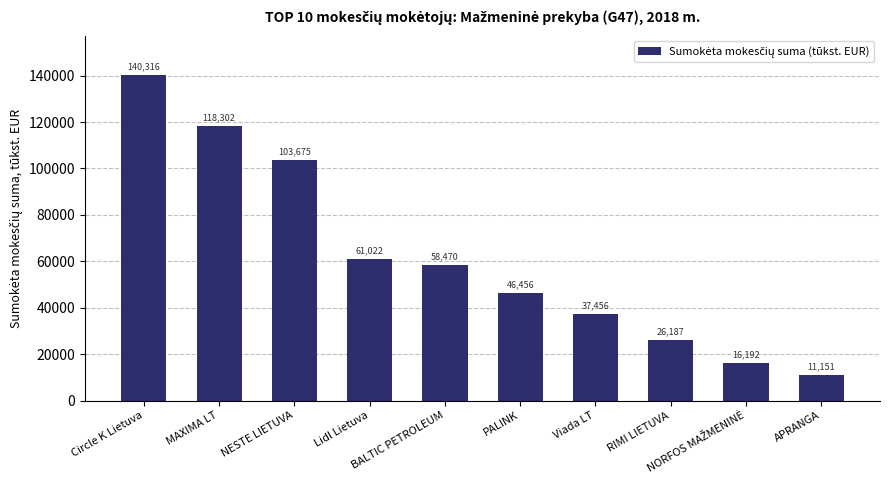

The value at Viada LT is 64508. True or false?

False